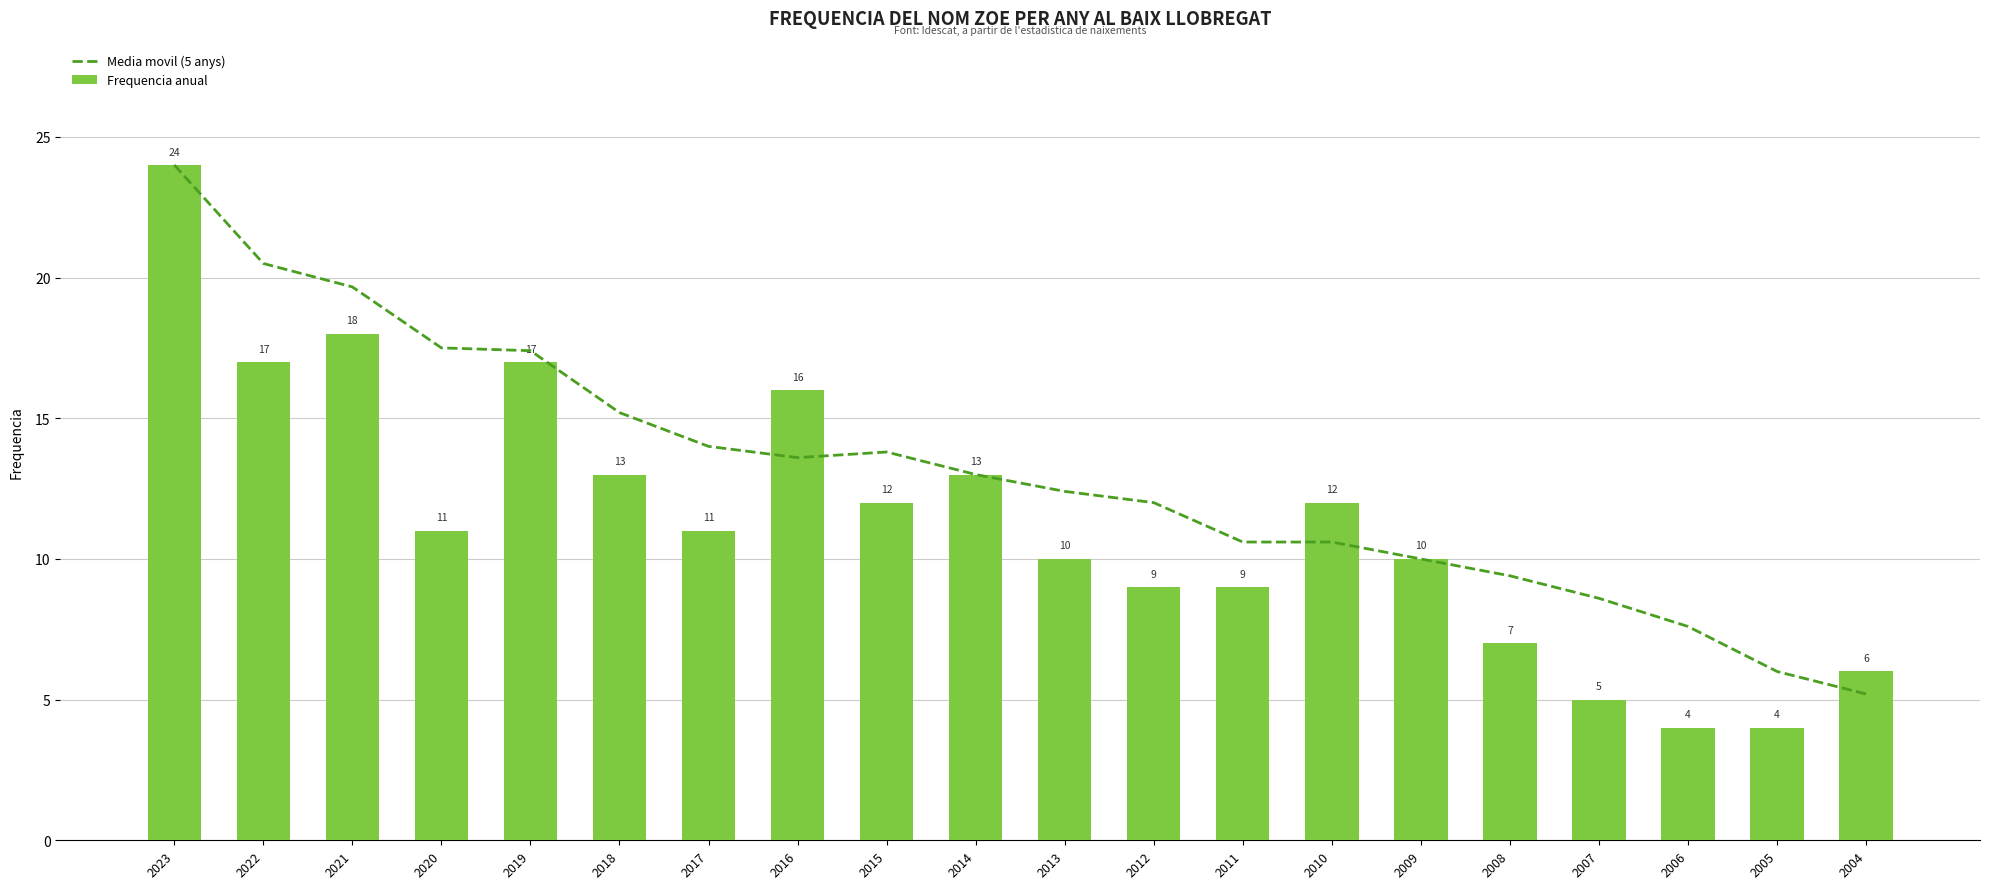

What is the smallest value displayed?

4.0